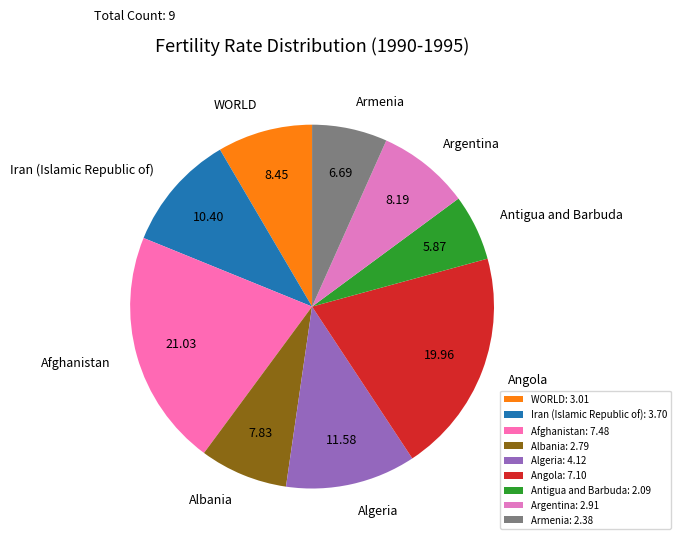

Which has a higher value, Armenia or Afghanistan?

Afghanistan